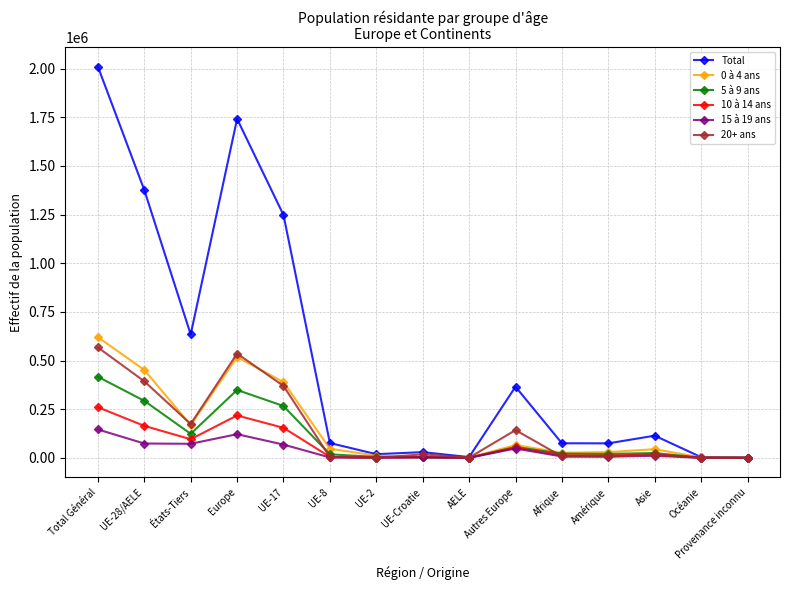

Is it true that 20+ ans equals 16705 at Asie?

True